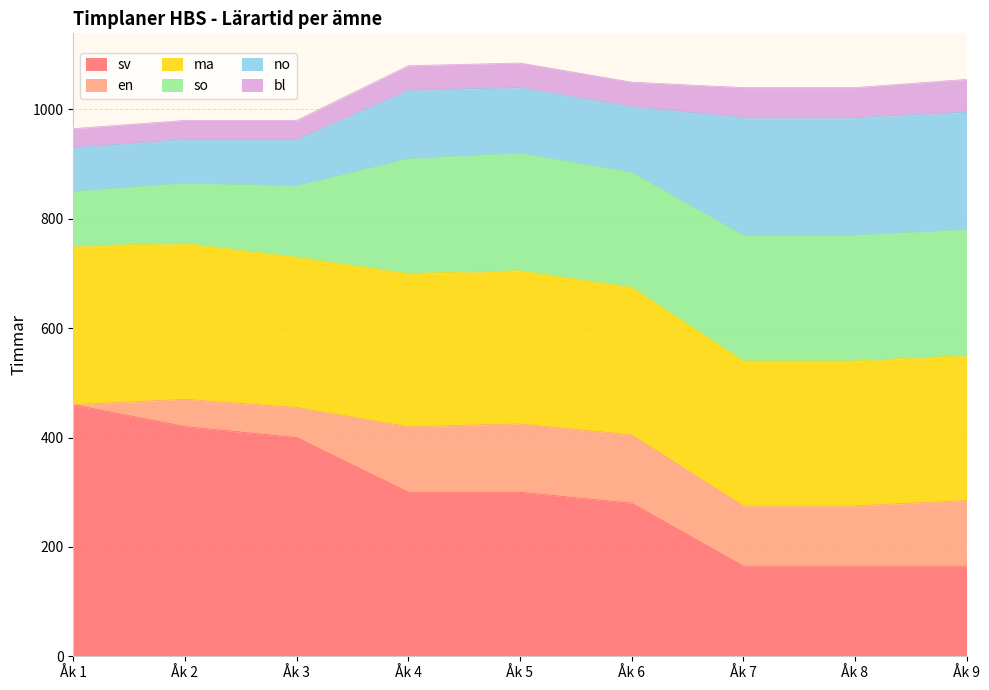

What is the sum of the so values at Åk 6 and Åk 3?

340